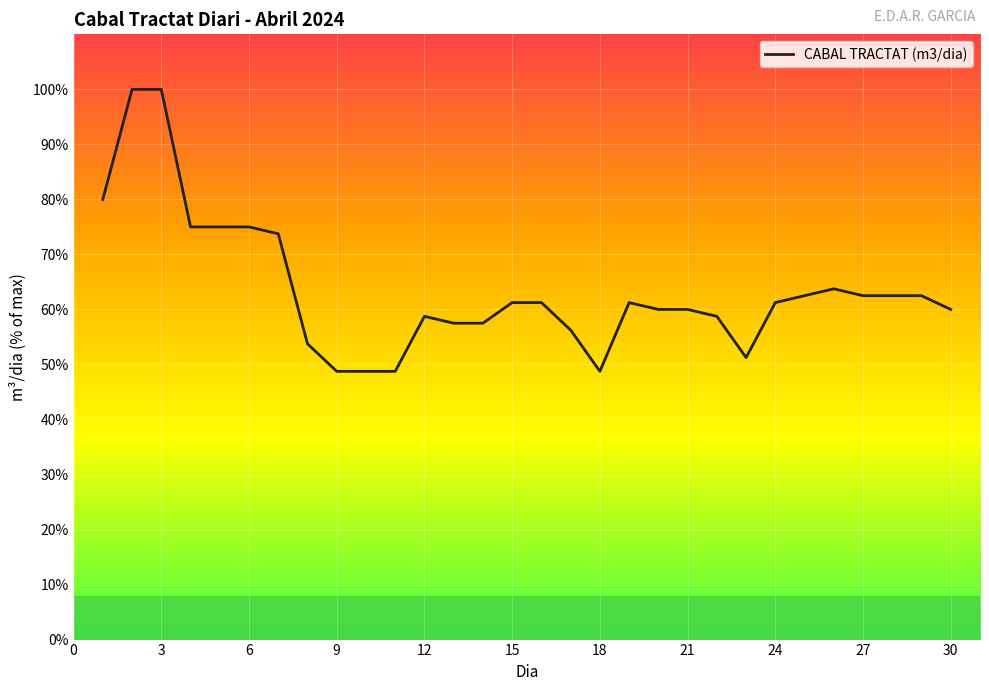

What is the smallest value displayed?

48.8